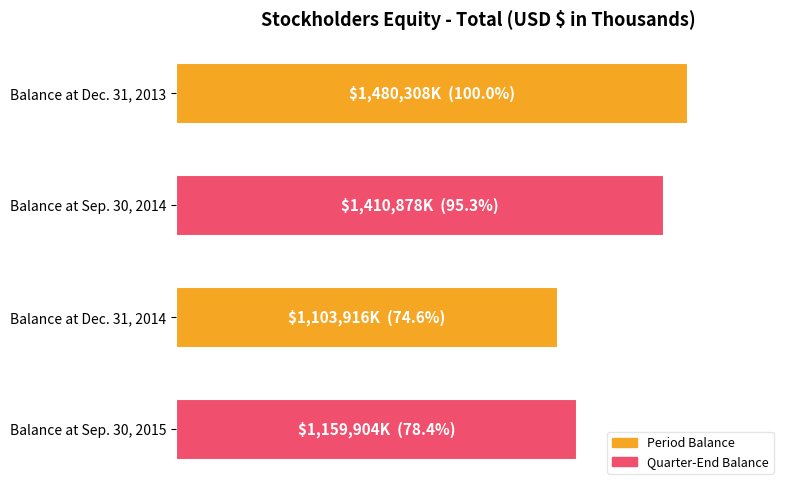

Rank the categories by value from highest to lowest.

Balance at Dec. 31, 2013, Balance at Sep. 30, 2014, Balance at Sep. 30, 2015, Balance at Dec. 31, 2014